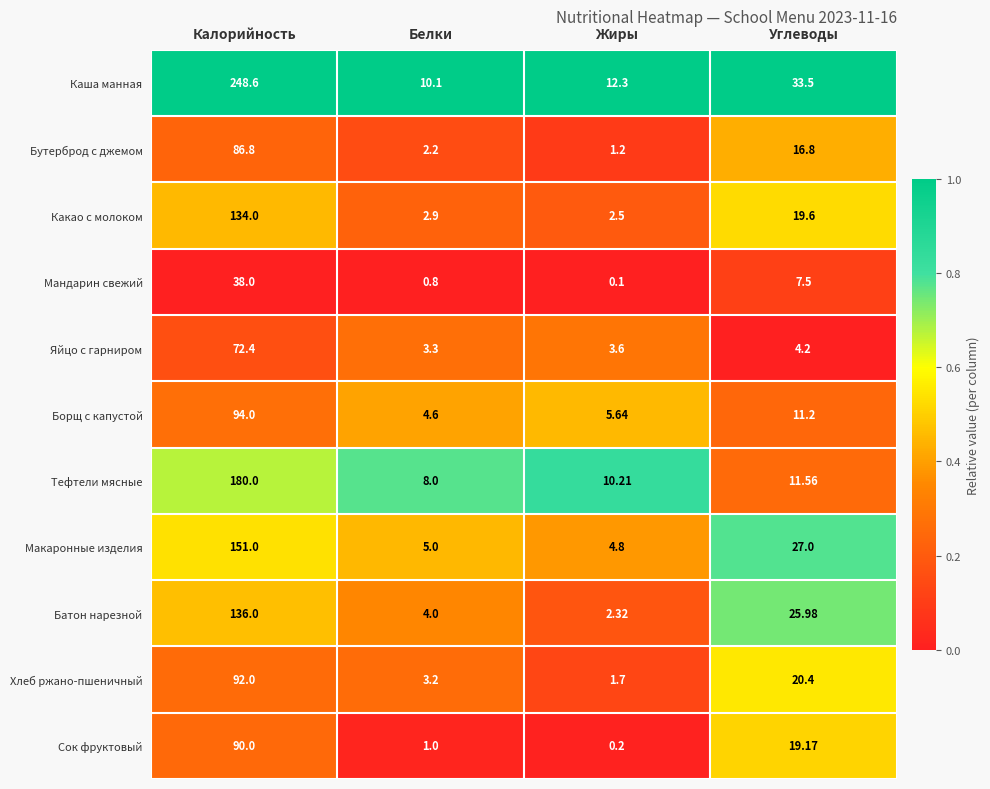

Which series has the largest total across all categories?

Каша манная